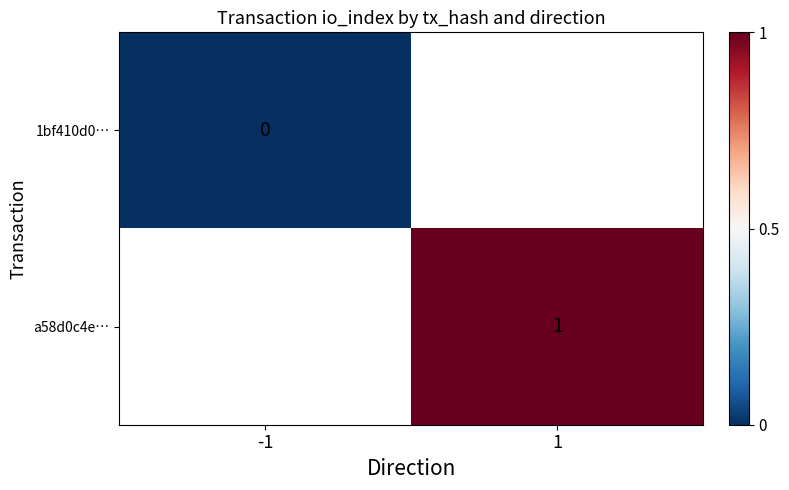

The a58d0c4e… series shows 1 at 1. True or false?

True